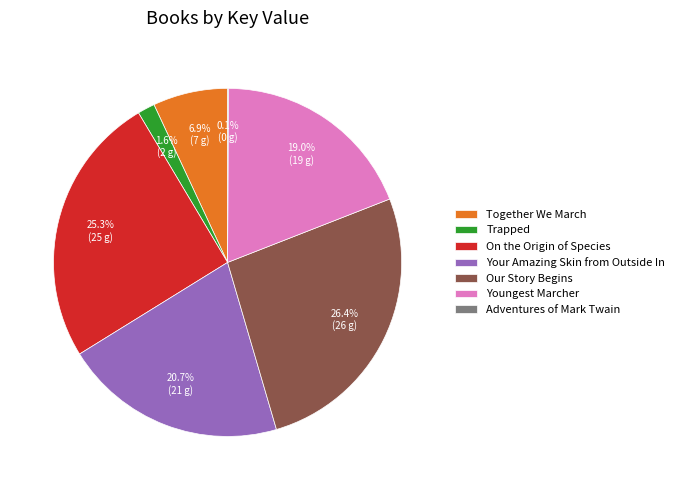

What percentage is the Youngest Marcher slice, to the nearest percent?

19%